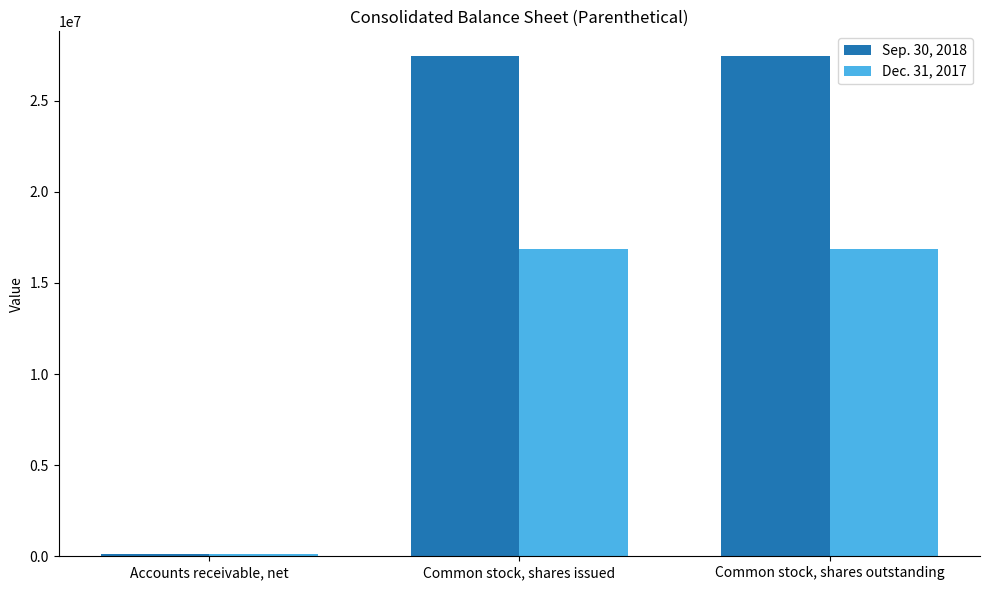

How many Dec. 31, 2017 values are between 97829 and 16846835?

3